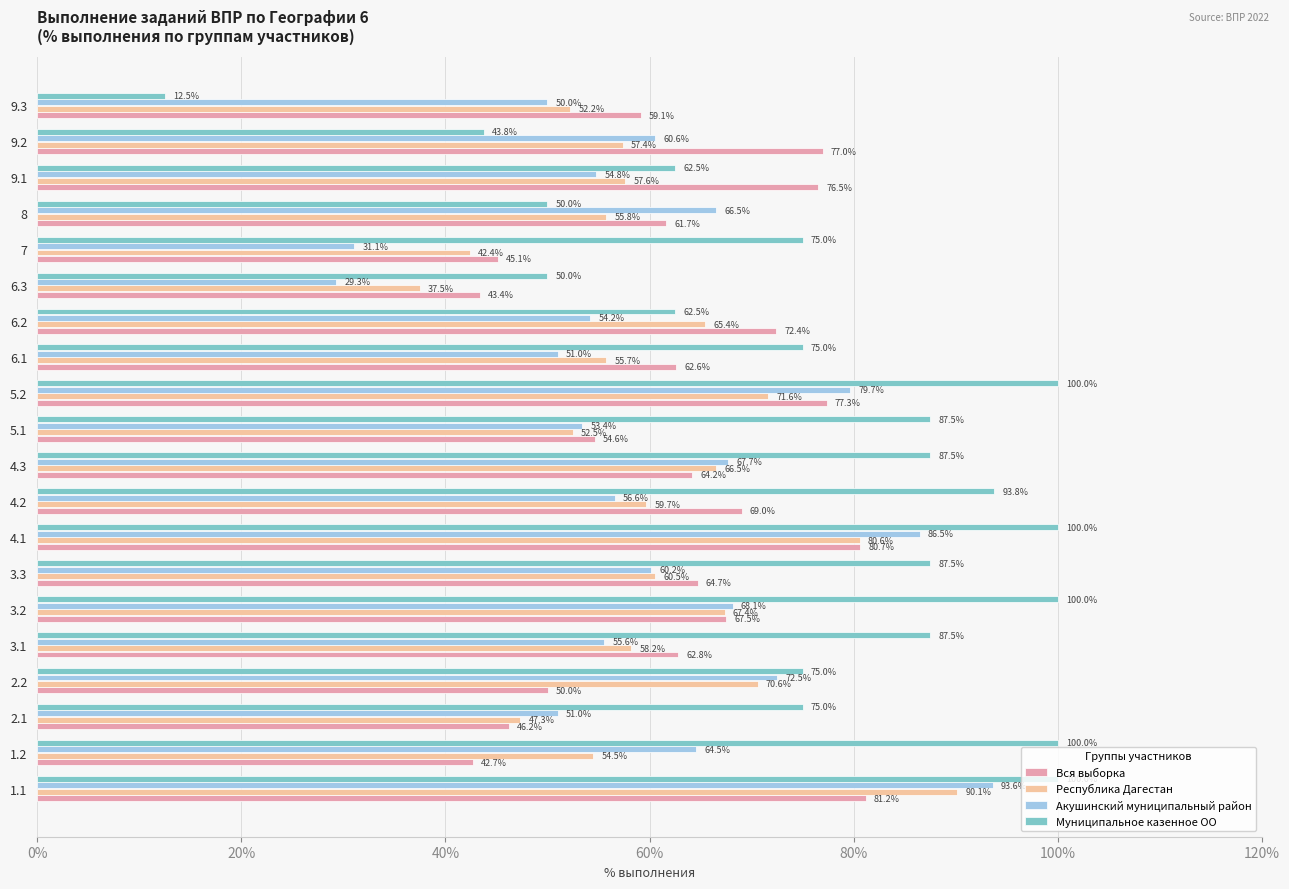

What is the difference between the maximum and minimum values in the Вся выборка series?

38.5